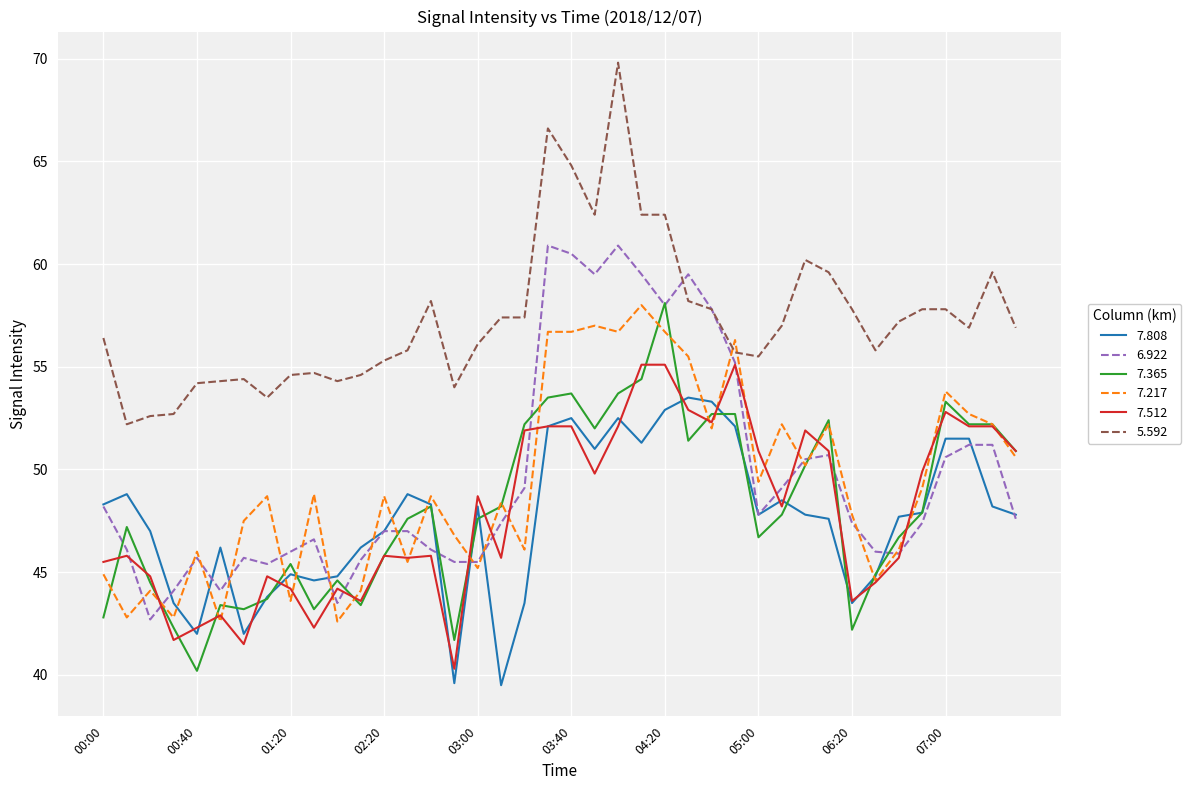

Which series has the largest total across all categories?

5.592